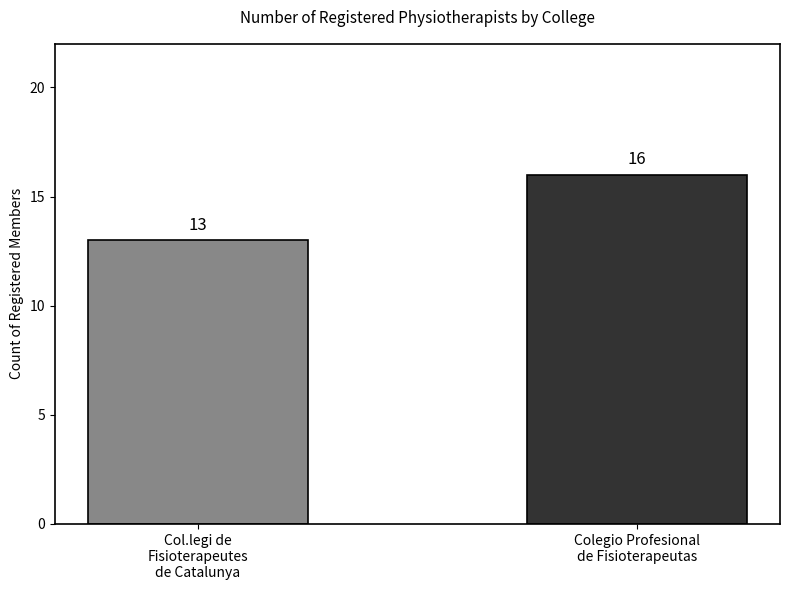

What is the maximum value shown in the chart?

16